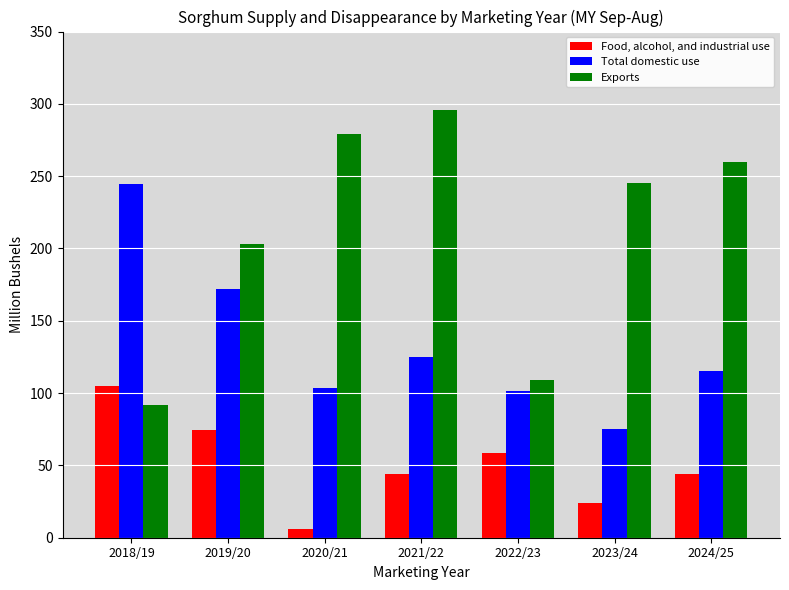

What is the label of the 4th bar from the right?

2021/22